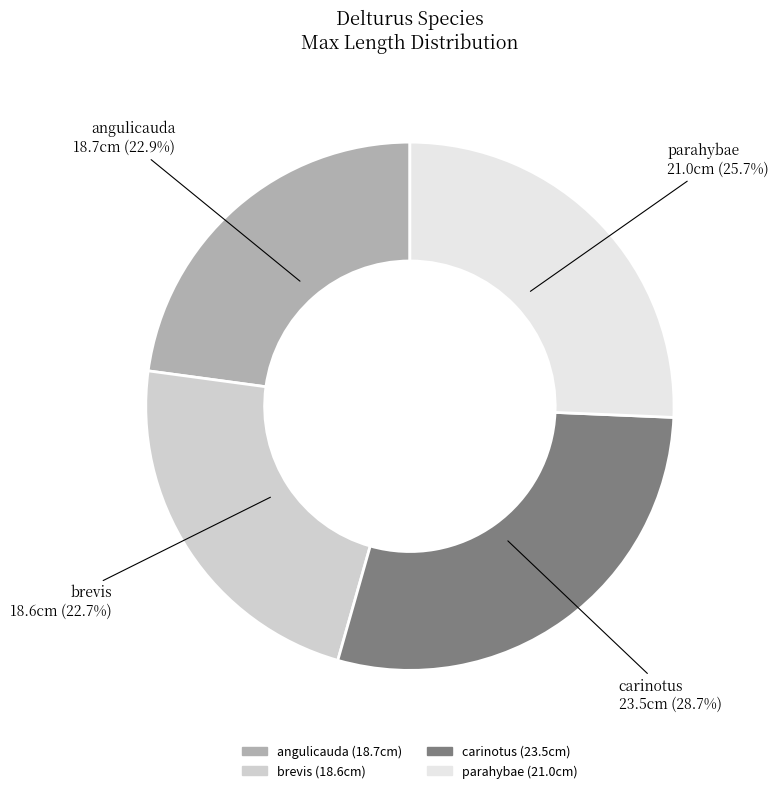

What is the change in value from brevis to parahybae?

+2.4